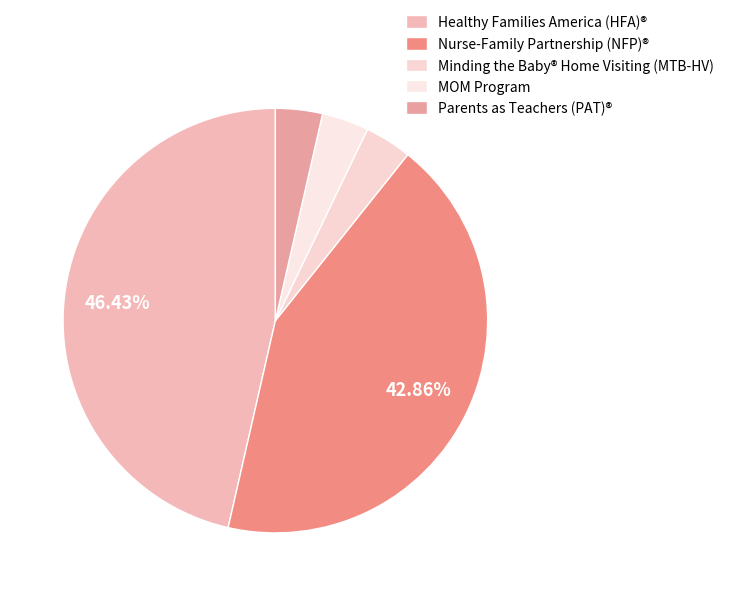

Does Healthy Families America (HFA)® represent more than half of the total?

No